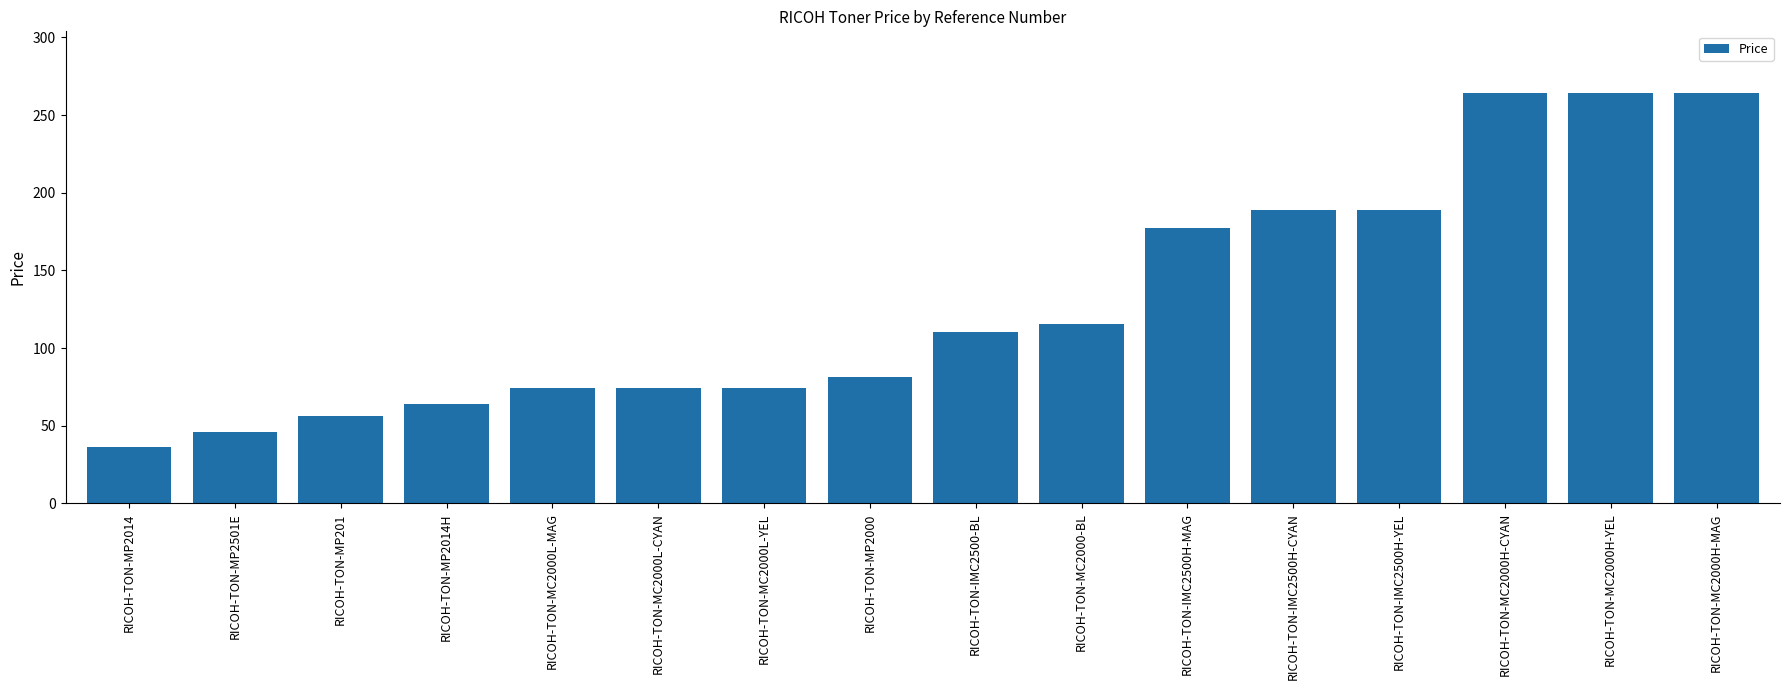

What is the sum of all values?

2080.6